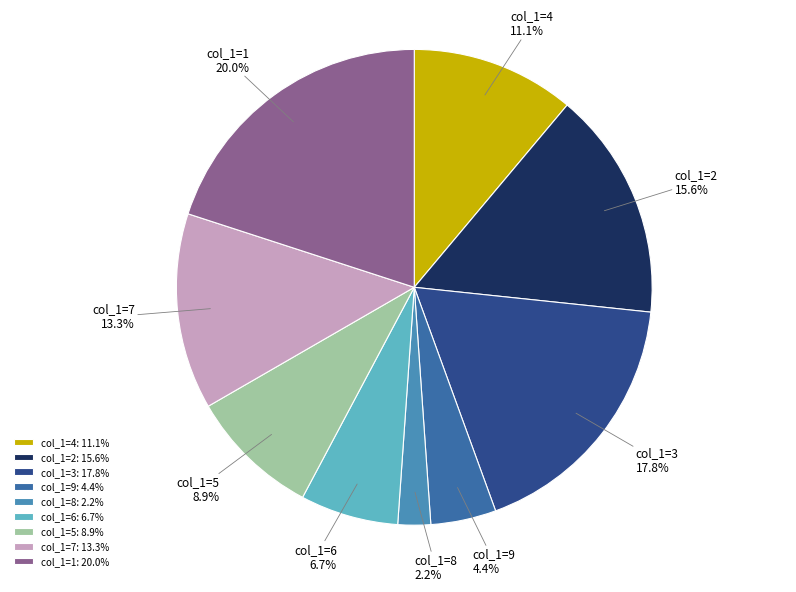

To the nearest percent, what is the average slice percentage?

11%